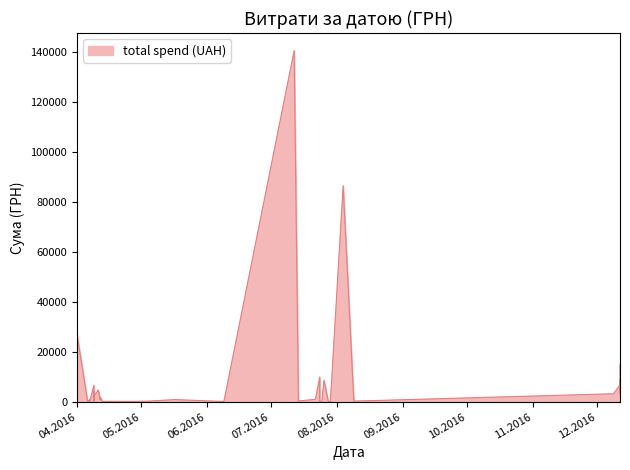

What is the value of the 24th point from the left?

2303.5